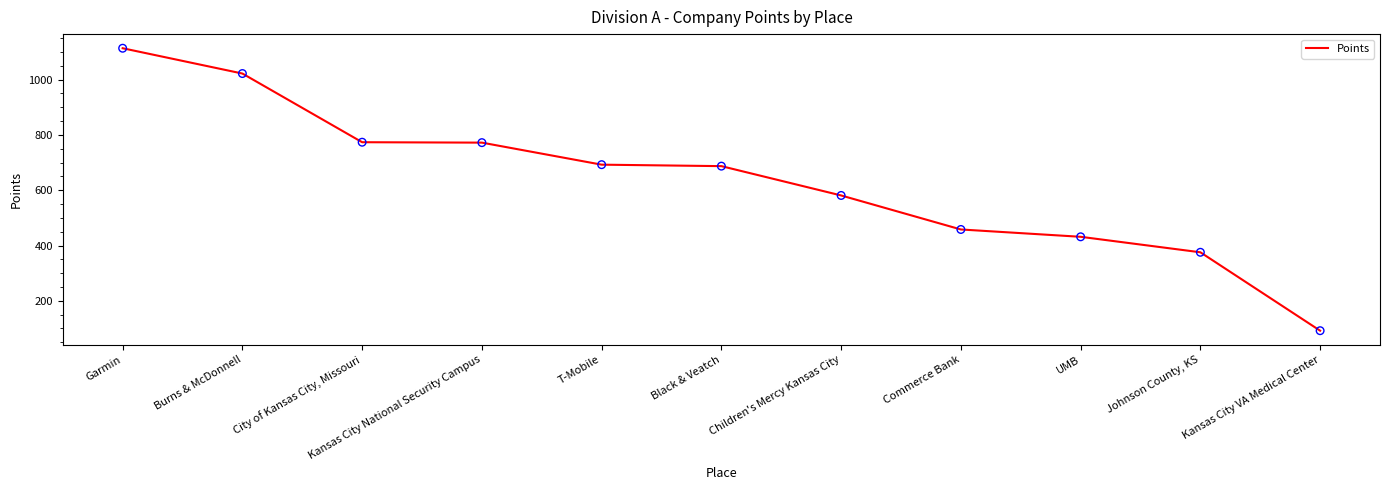

Between Commerce Bank and Black & Veatch, which is larger?

Black & Veatch